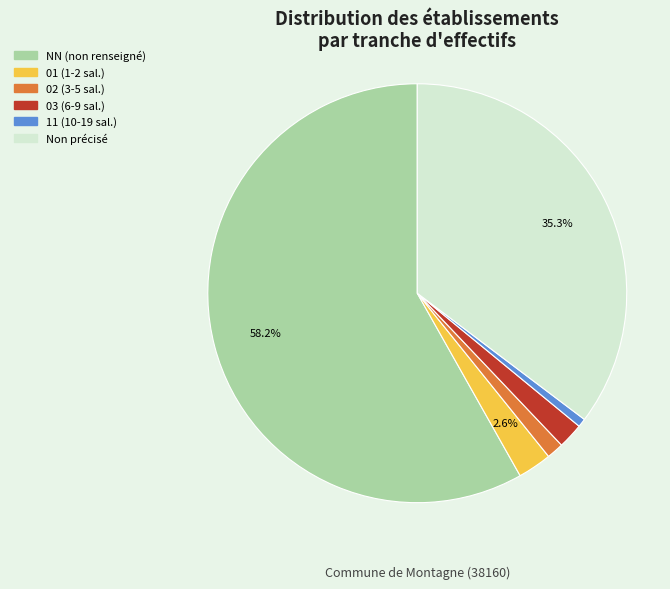

Do 01 (1-2 sal.) and 02 (3-5 sal.) together represent more than half of the pie?

No